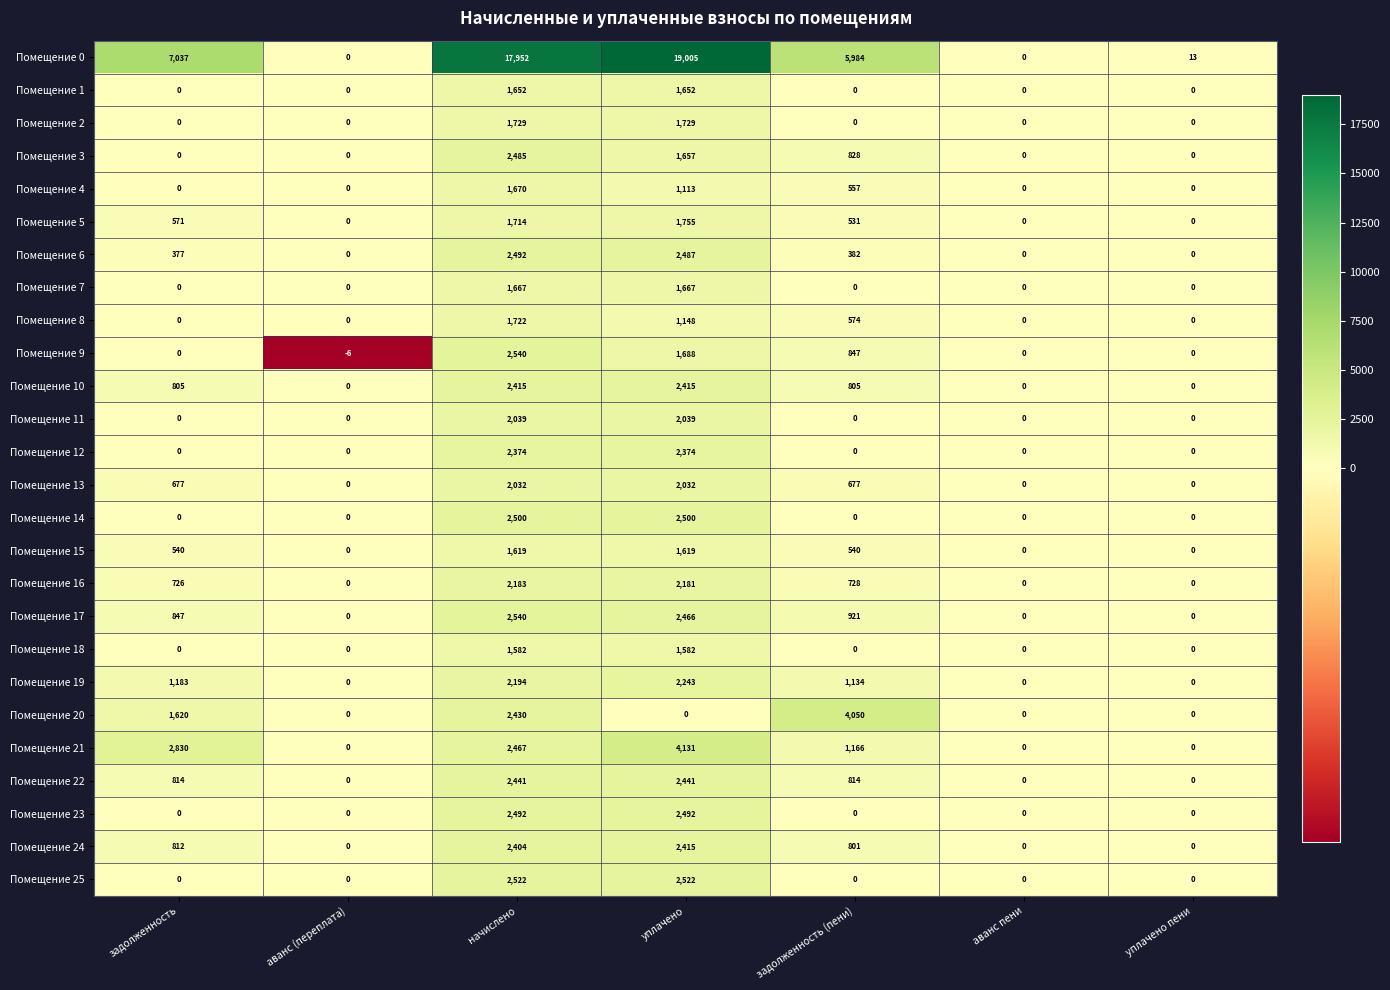

What is the maximum value for Помещение 3?

2485